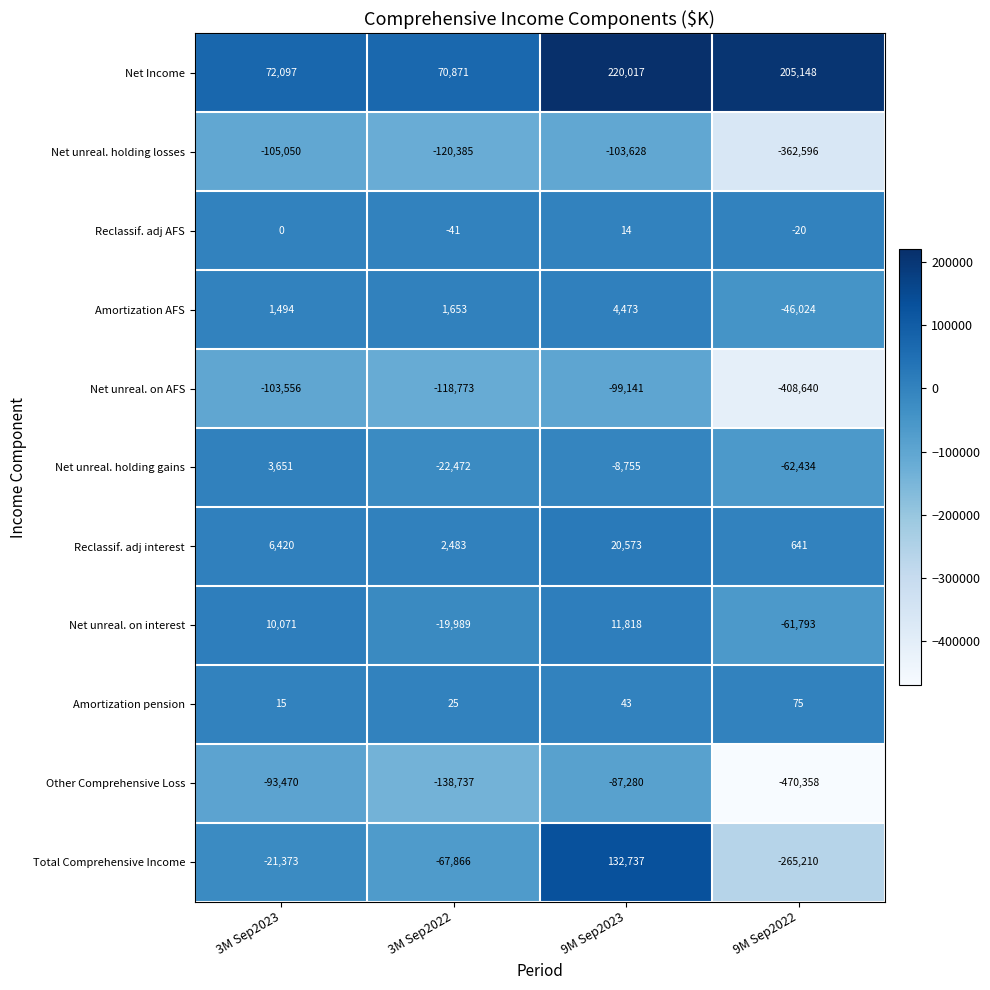

The value of Net unreal. on AFS at 3M Sep2023 is -22241. True or false?

False